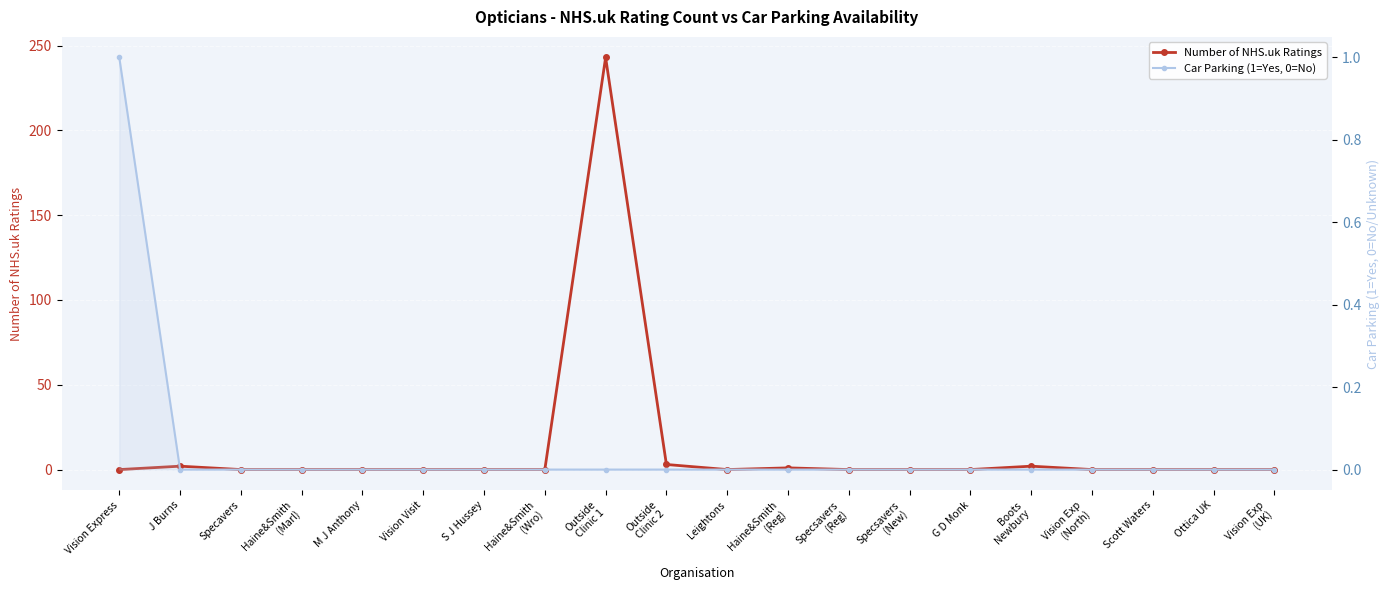

Does the chart display data point markers on the line(s)?

Yes